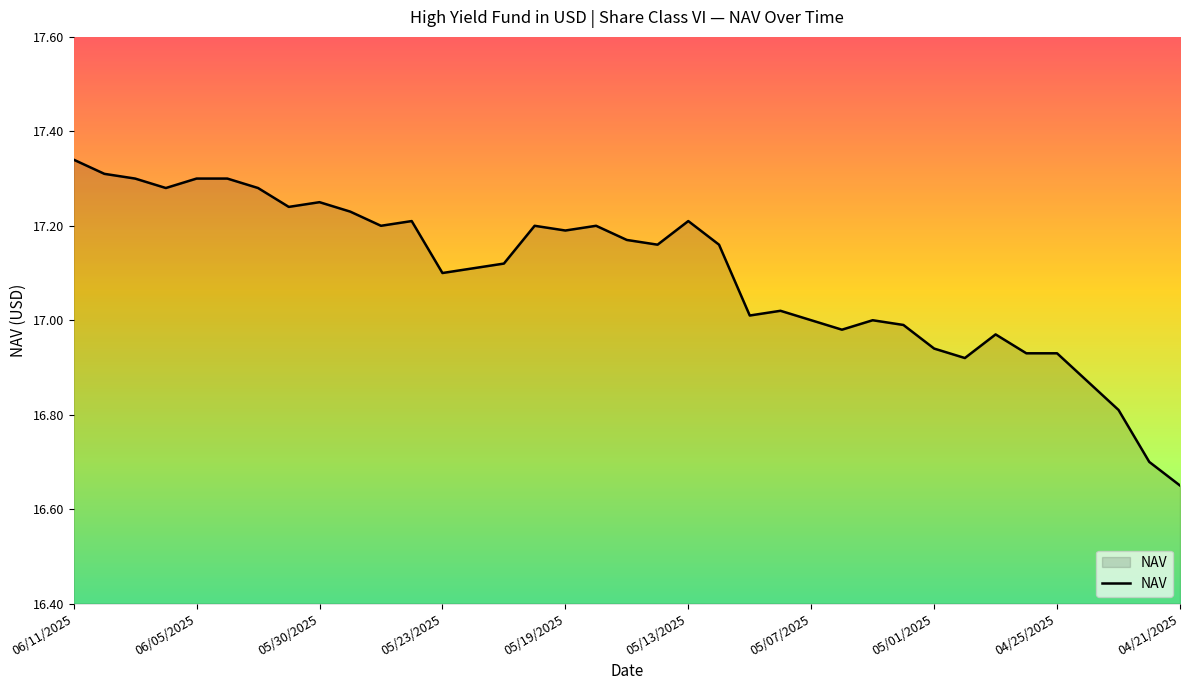

How many lines are shown in the chart?

1